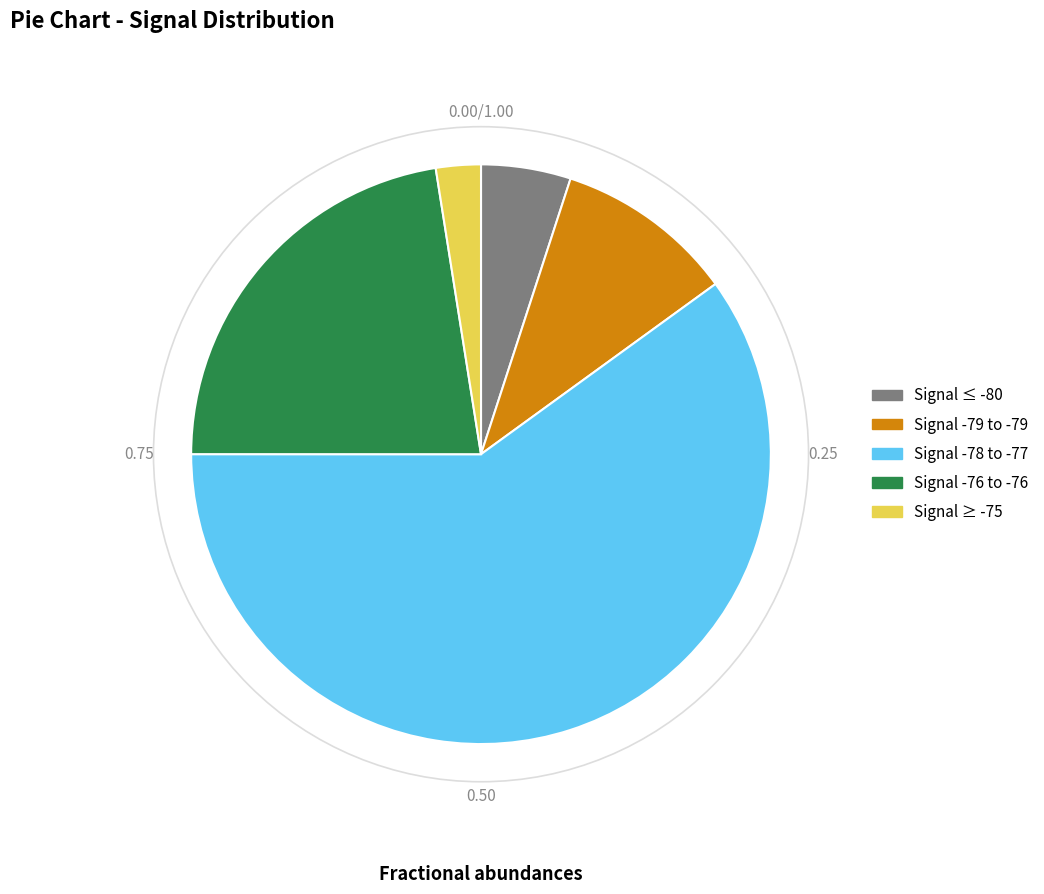

Is there any slice that represents more than half of the pie?

Yes